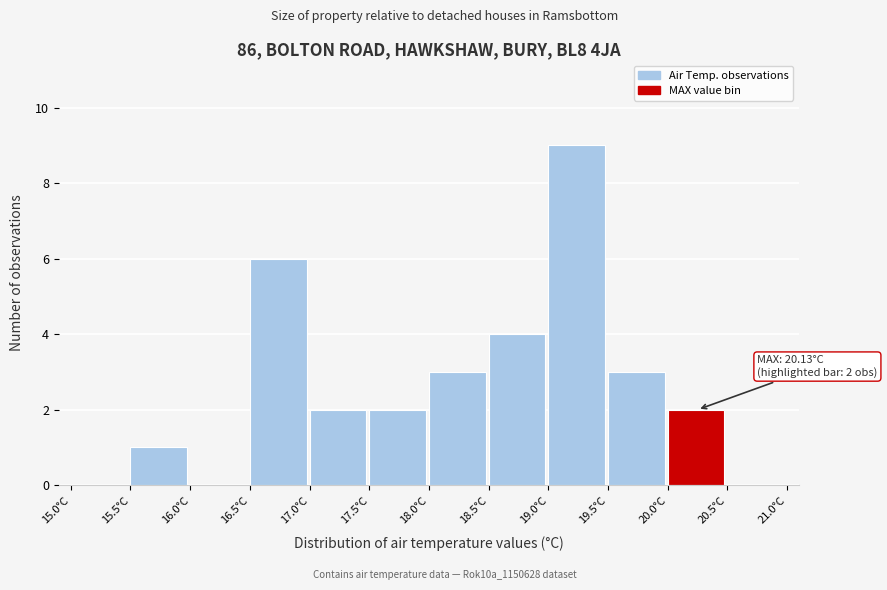

Which range on the x-axis has the tallest bar?

19.0 to 19.5